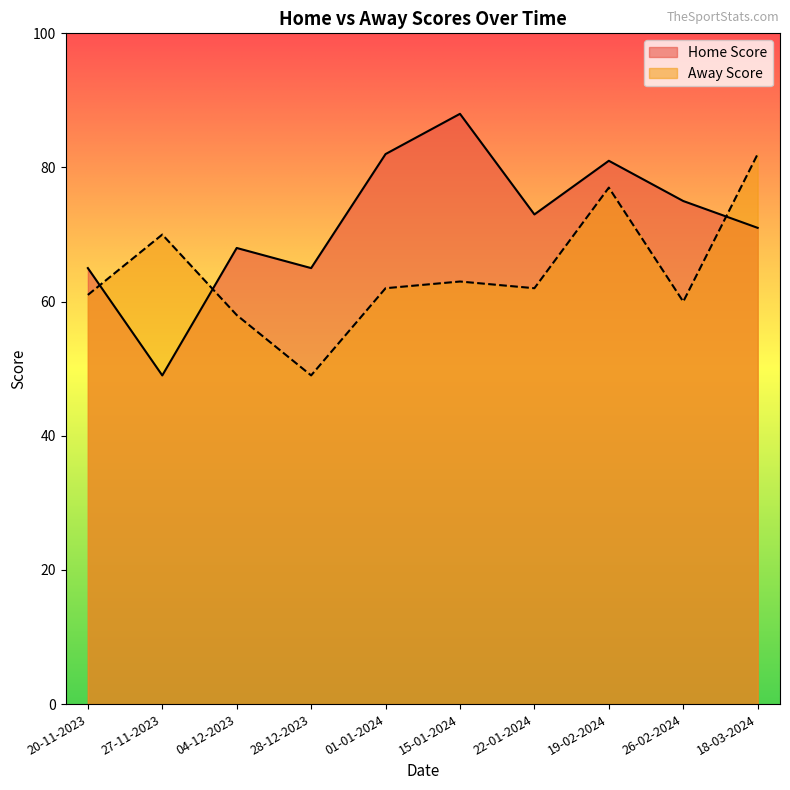

Rank the series at 15-01-2024 from lowest to highest value.

Away Score, Home Score